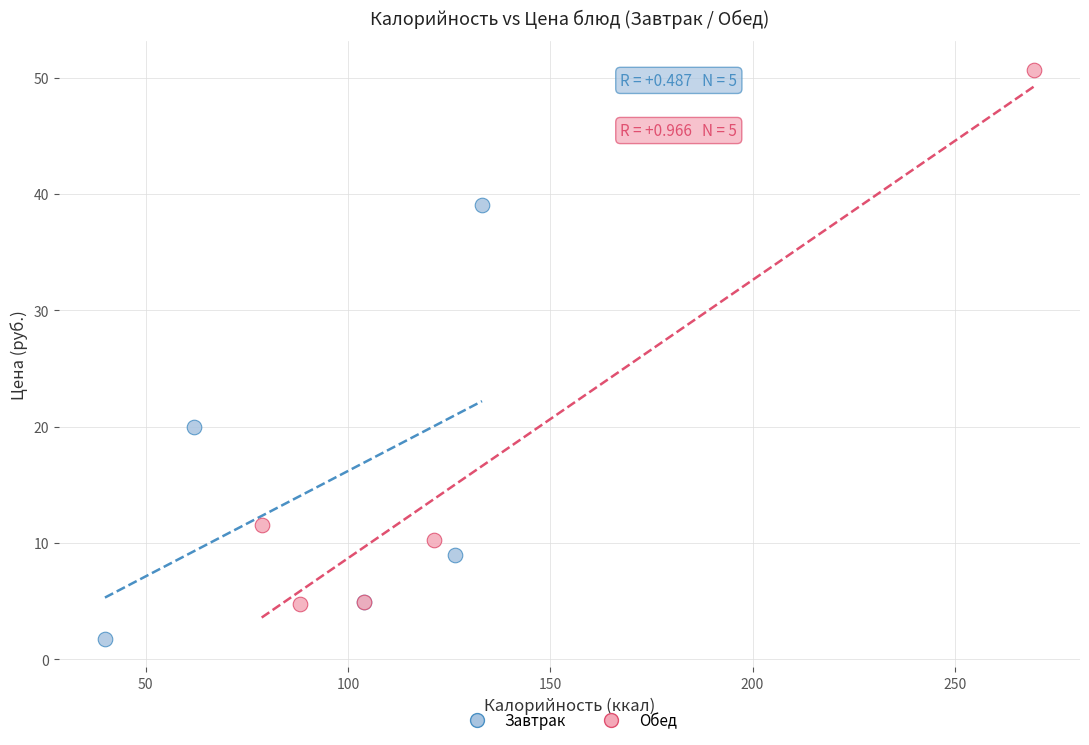

Which series contains the highest Y value?

Обед